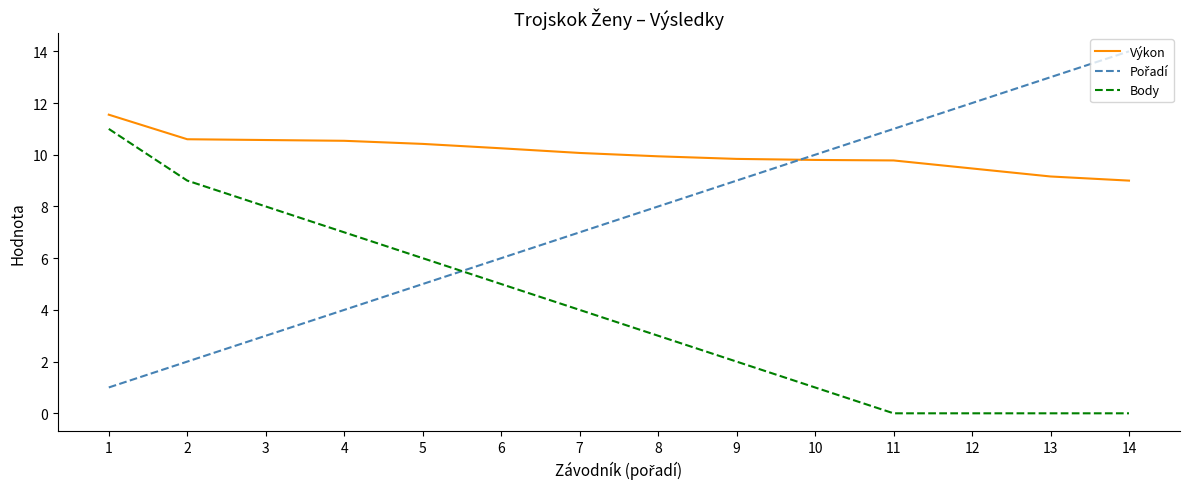

What is the minimum value for Výkon?

9.0